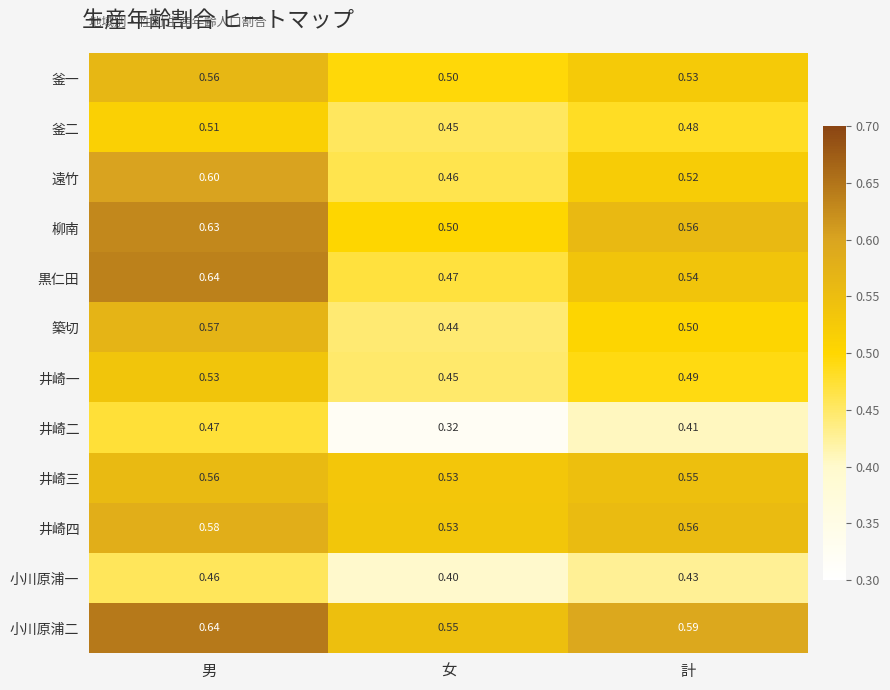

Where is 井崎二 nearest to the value 0?

女